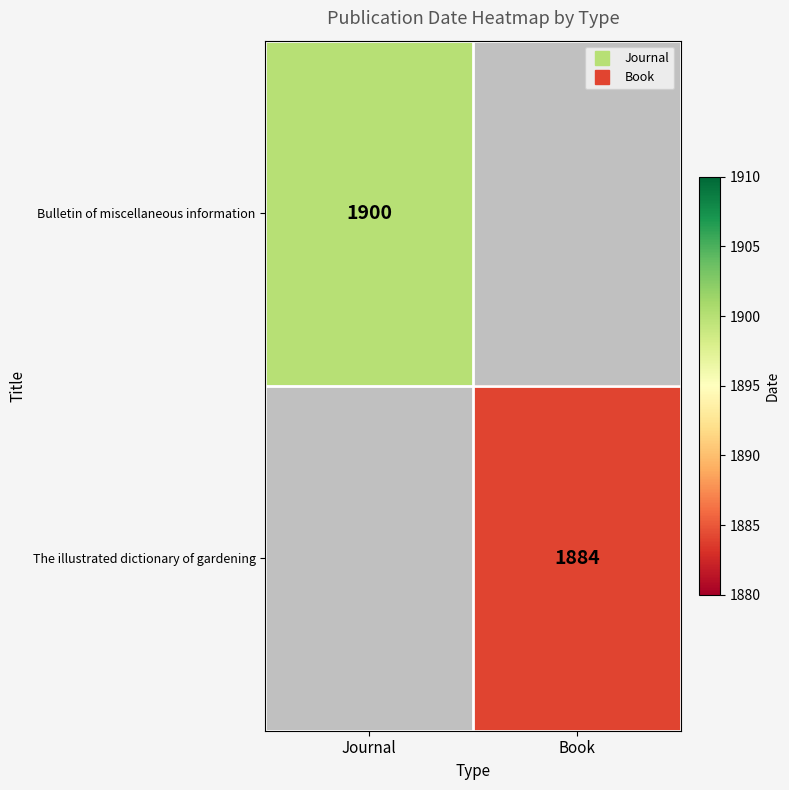

How many values in The illustrated dictionary of gardening are above zero?

1